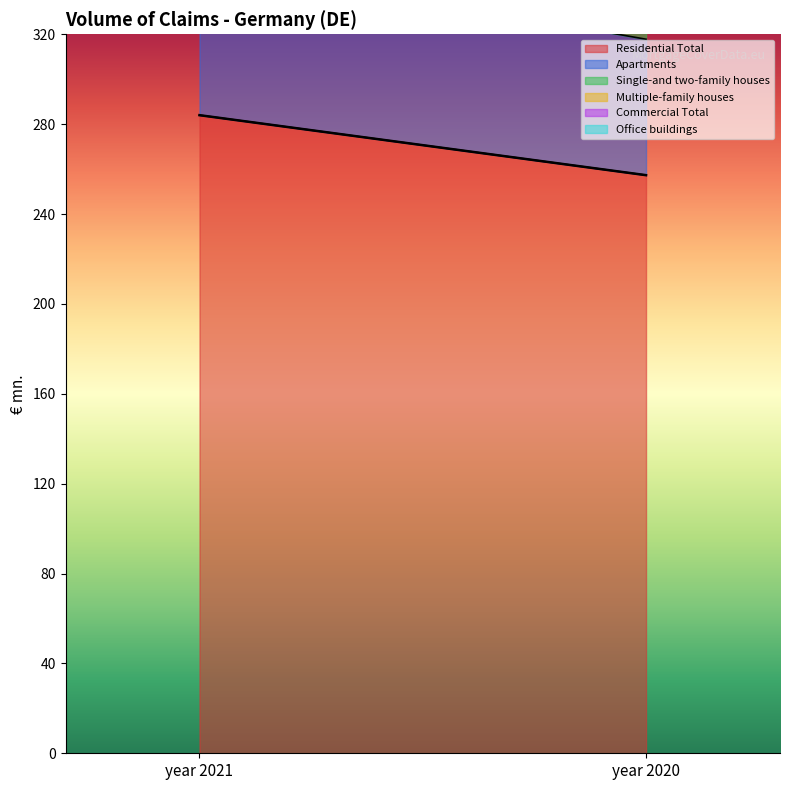

Between year 2021 and year 2020, which series saw the biggest shift?

Residential Total